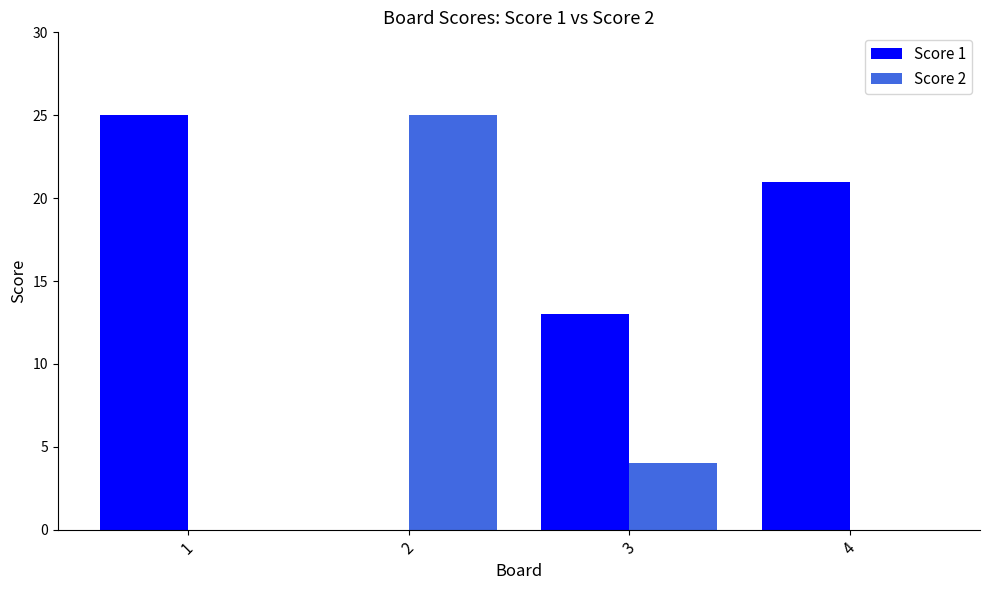

At which label is Score 2 closest to 12?

3